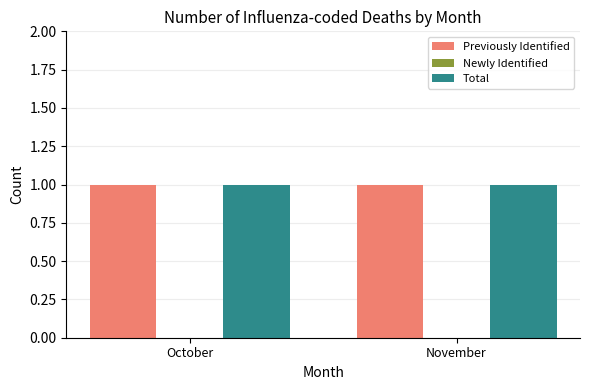

List the labels in order of Newly Identified value, smallest first.

October, November